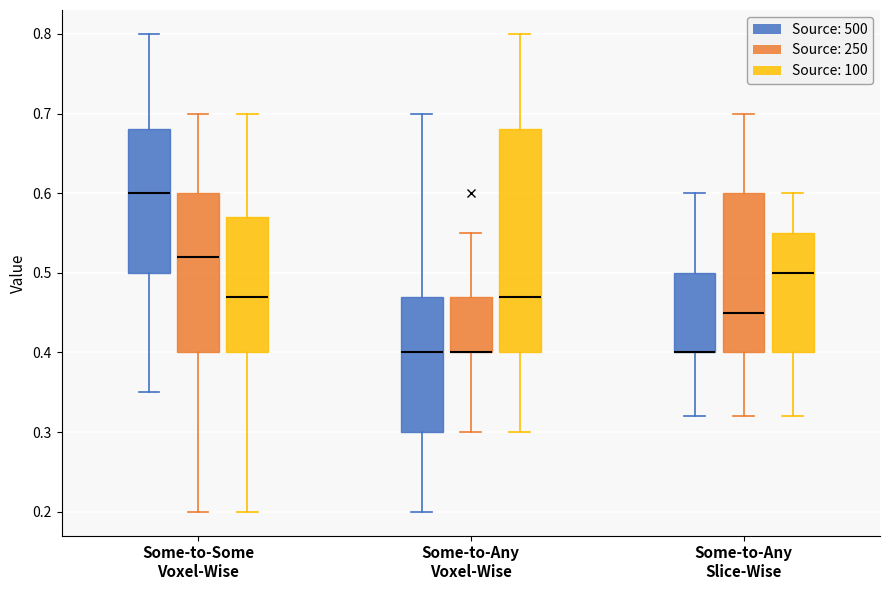

Comparing the boxes themselves (not the whiskers), which one is the tallest?

Some-to-Any Voxel-Wise (Source: 100)